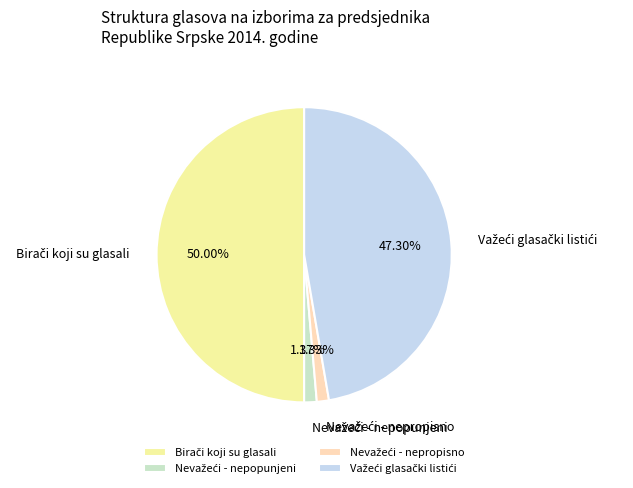

Which slice represents more than half of the pie?

Birači koji su glasali